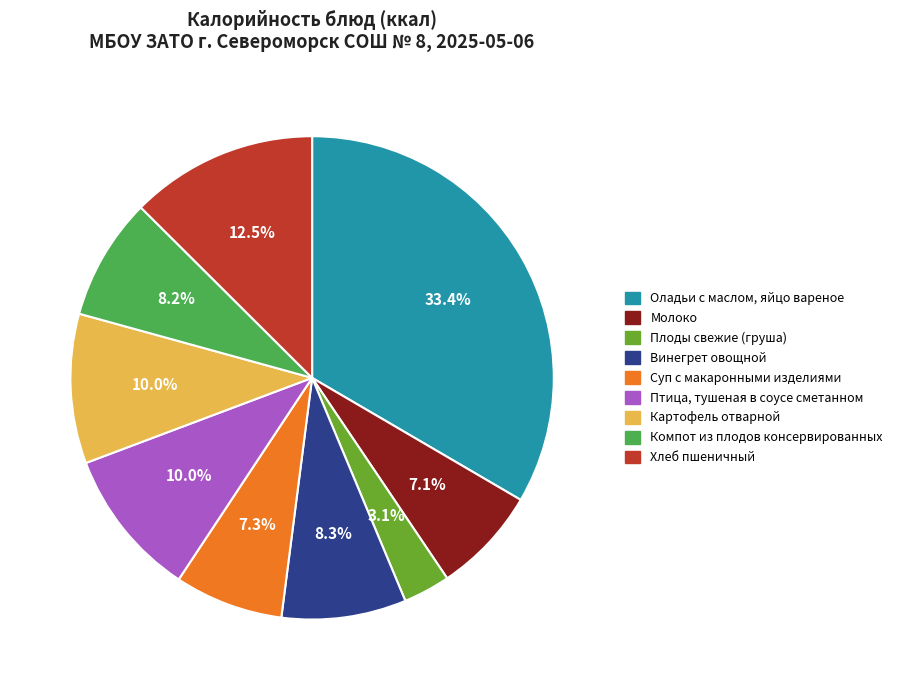

To the nearest percent, what is the difference between the largest and smallest slice percentages?

30%